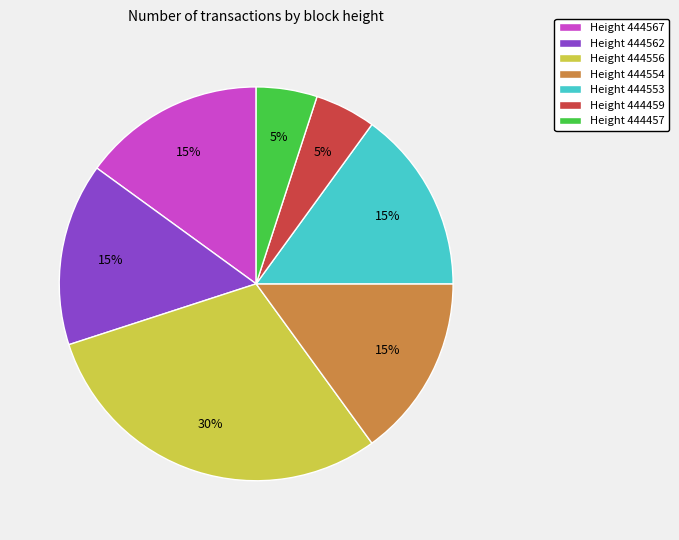

Is it true that Height 444553 is 15% of the pie?

True